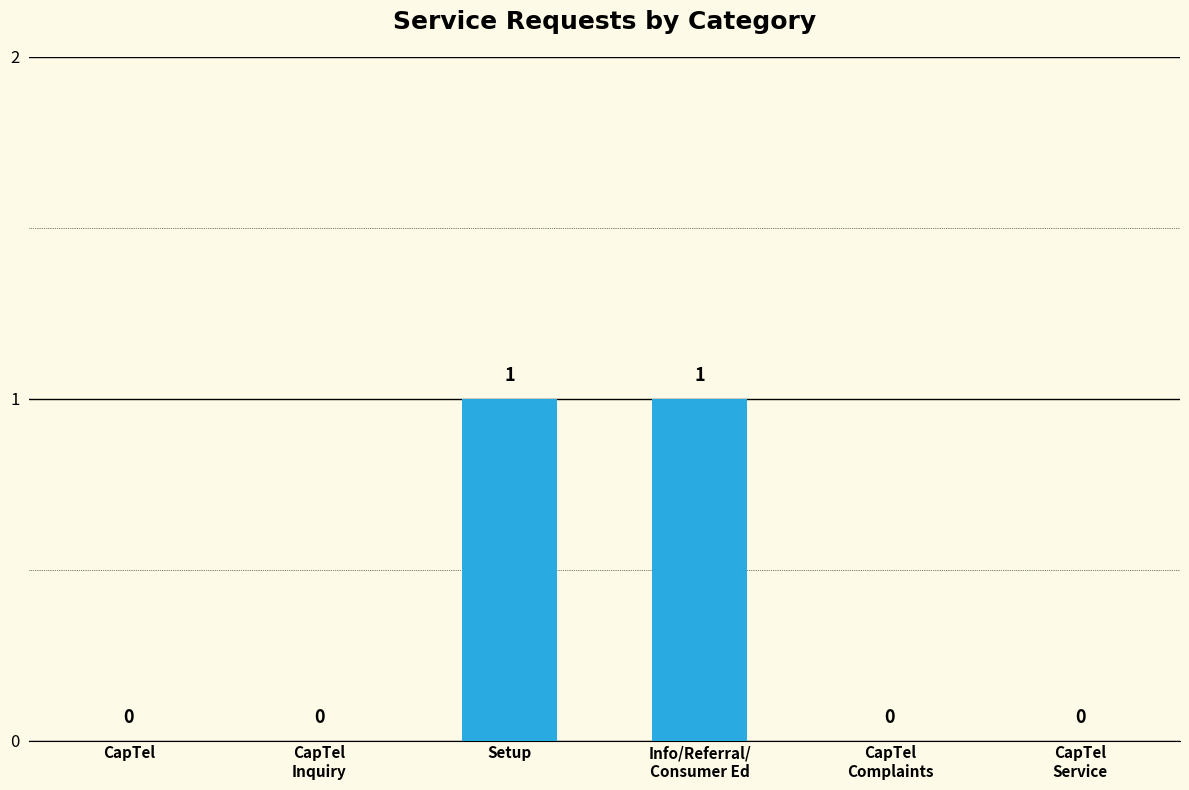

The value at Setup is 1. True or false?

True